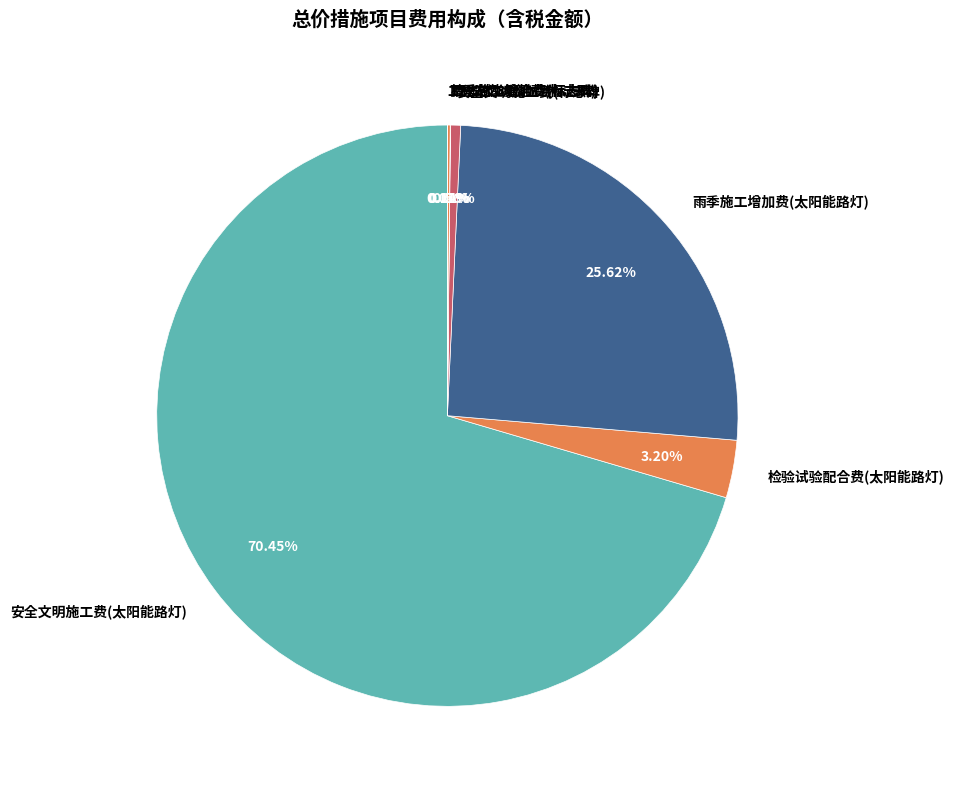

Which slice is the largest?

安全文明施工费(太阳能路灯)